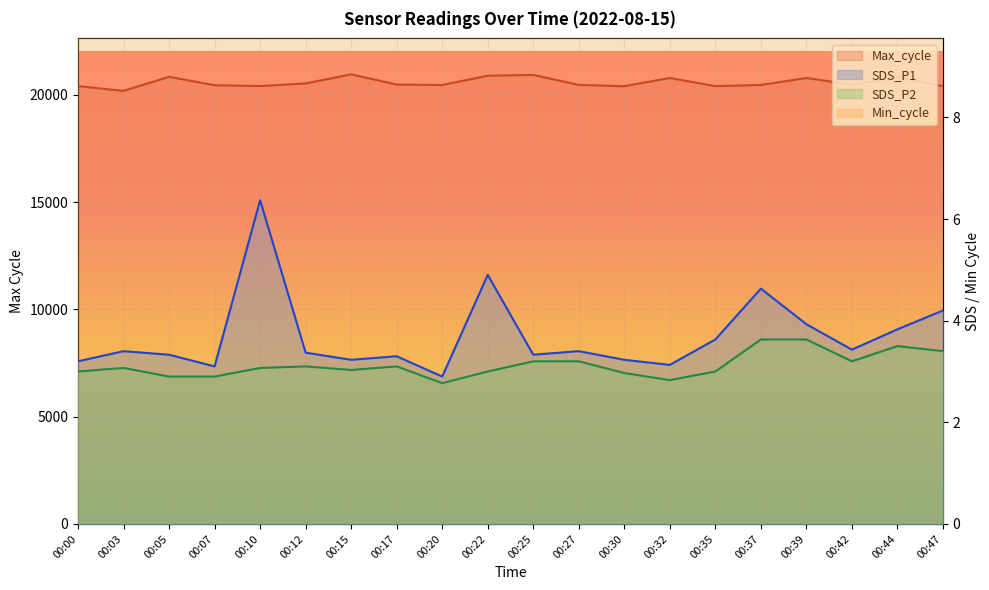

What is the spread (max minus min) of values at 00:44?

20824.5